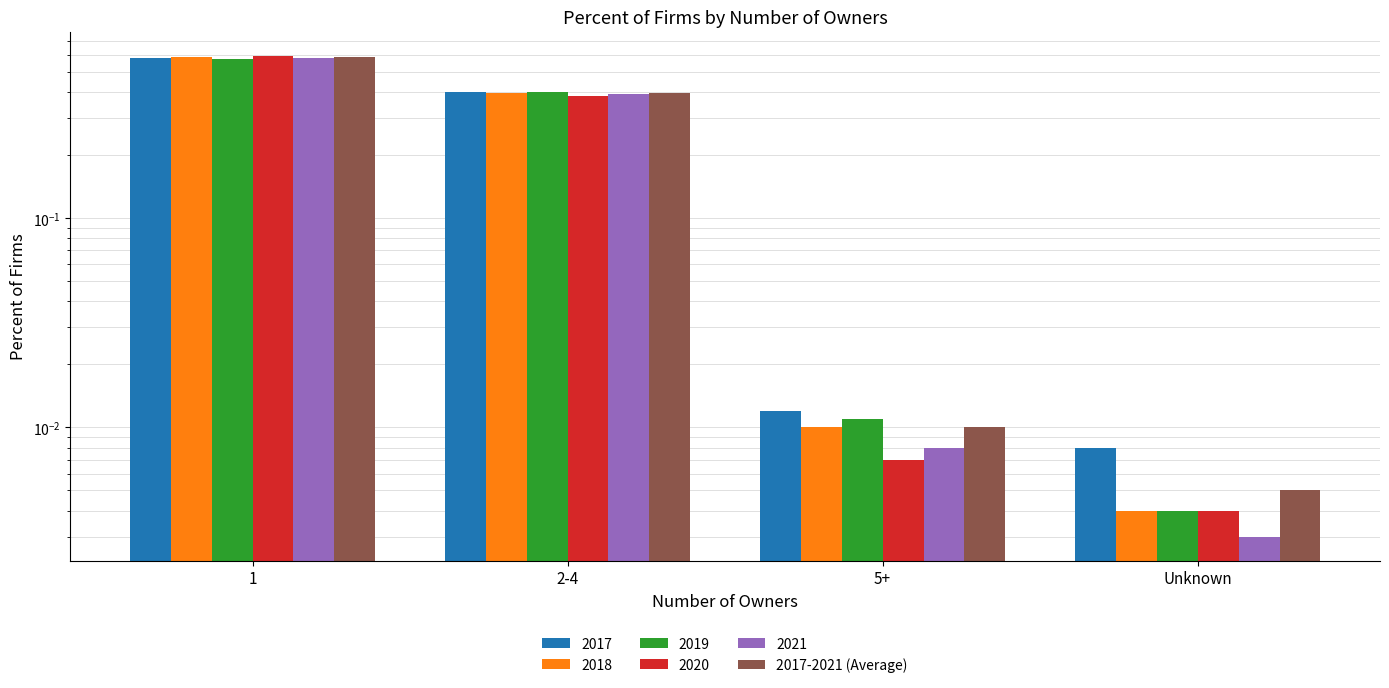

Count the number of data series in this chart.

1